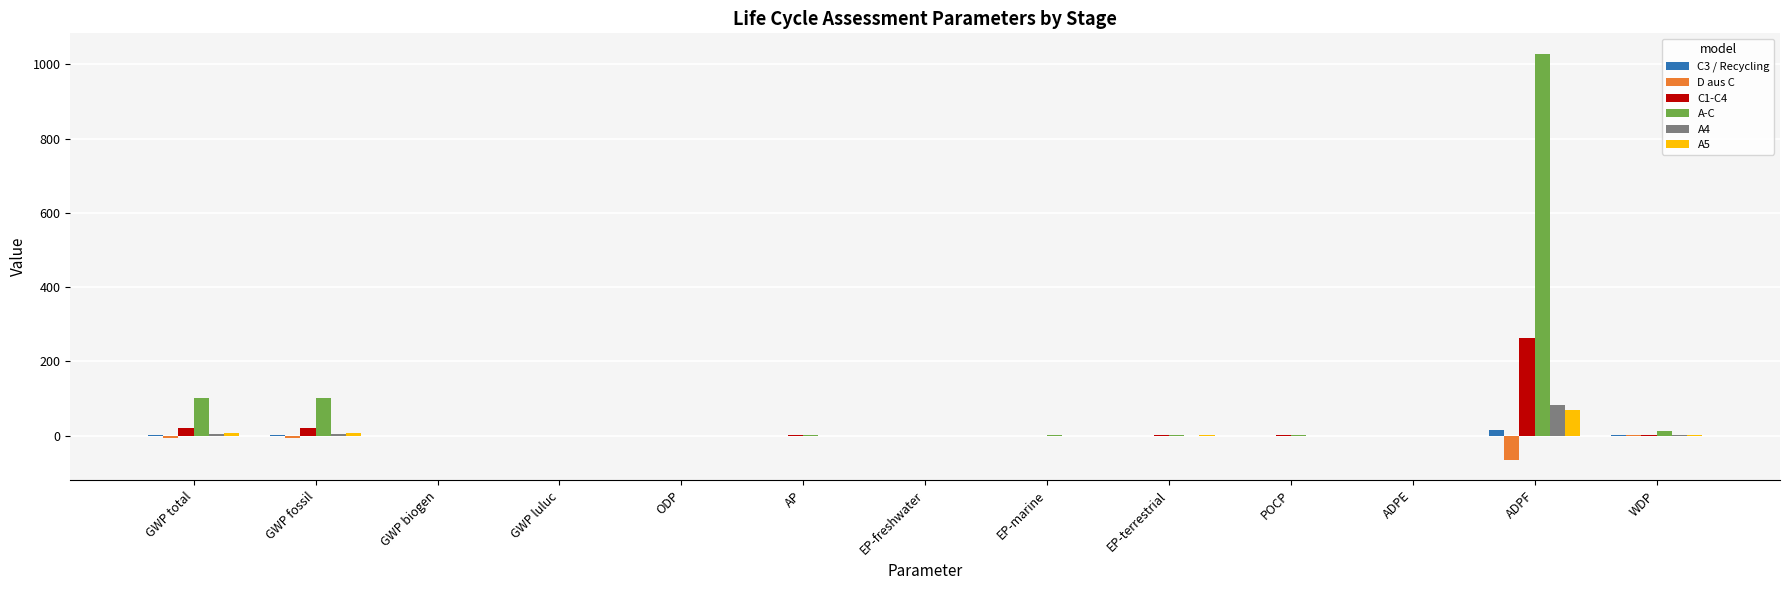

What is the greatest value displayed?

1028.7